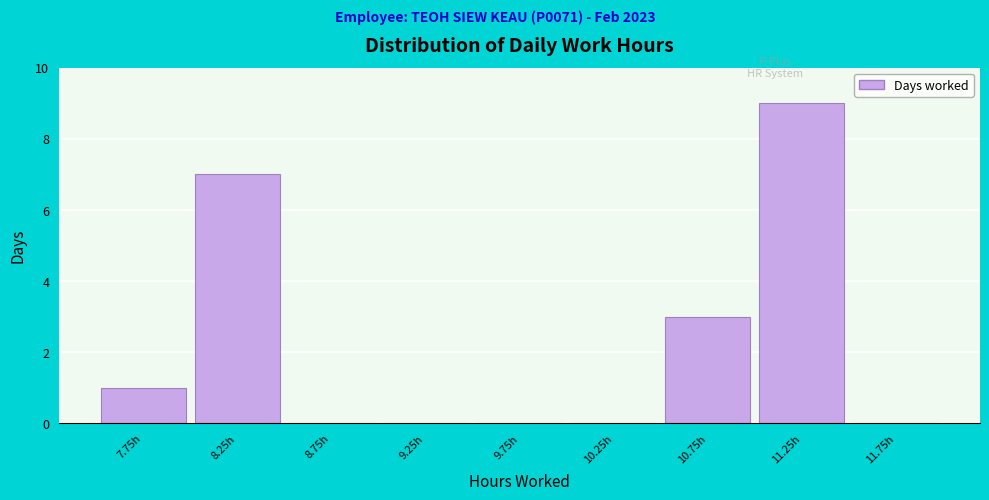

Reading left to right, list every bar in this chart as the range it spans on the x-axis followed by its height. The values are not printed on the chart, so give them approximately, as read against the axis.

7.5 to 8.0: 1
8.0 to 8.5: 7
8.5 to 9.0: 0
9.0 to 9.5: 0
9.5 to 10.0: 0
10.0 to 10.5: 0
10.5 to 11.0: 3
11.0 to 11.5: 9
11.5 to 12.0: 0